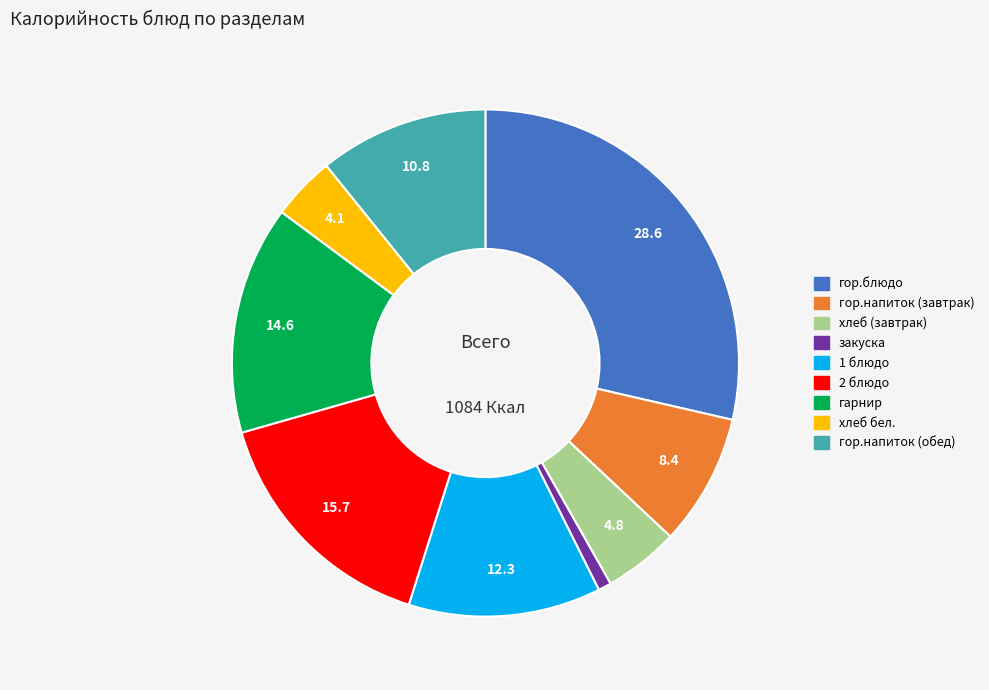

True or false: гарнир accounts for 15% of the total.

True